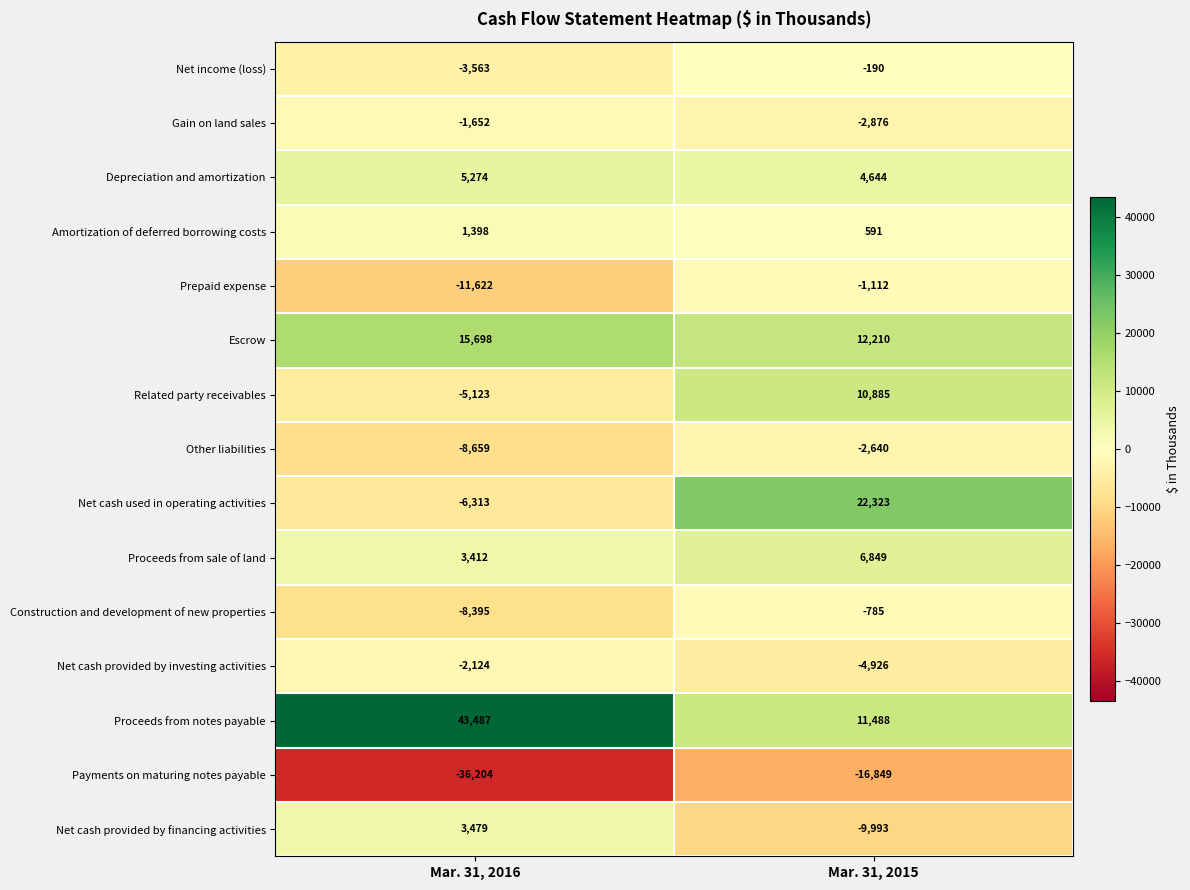

What is the minimum value shown in the chart?

-36204